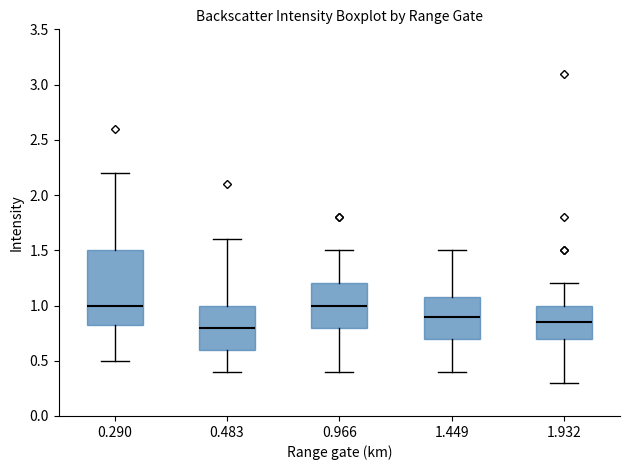

Reading left to right, transcribe this box plot: for each box, give where its median line is, the range the box spans, and where its two whiskers end, as read against the y-axis. The values are not printed on the chart, so give them approximately, as read against the axis.

0.290: median 1.00, box 0.85 to 1.50, whiskers 0.50 to 2.20
0.483: median 0.80, box 0.60 to 1.00, whiskers 0.40 to 1.60
0.966: median 1.00, box 0.80 to 1.20, whiskers 0.40 to 1.50
1.449: median 0.90, box 0.70 to 1.10, whiskers 0.40 to 1.50
1.932: median 0.85, box 0.70 to 1.00, whiskers 0.30 to 1.20